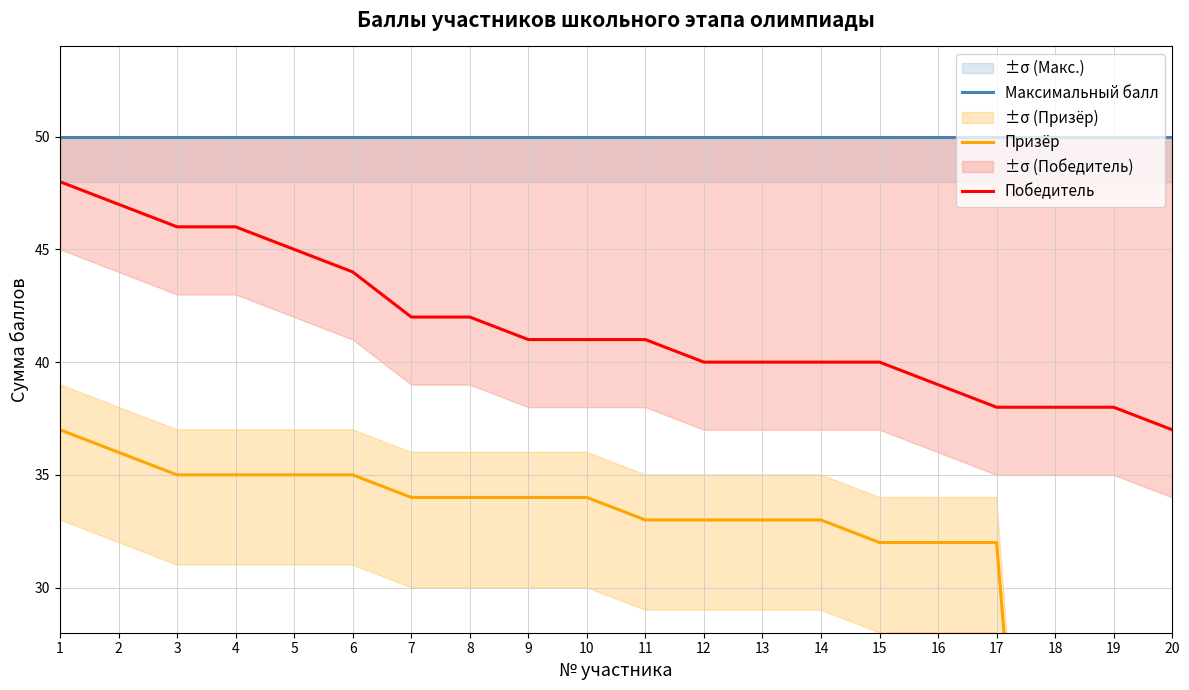

How many categories are shown in the chart?

20